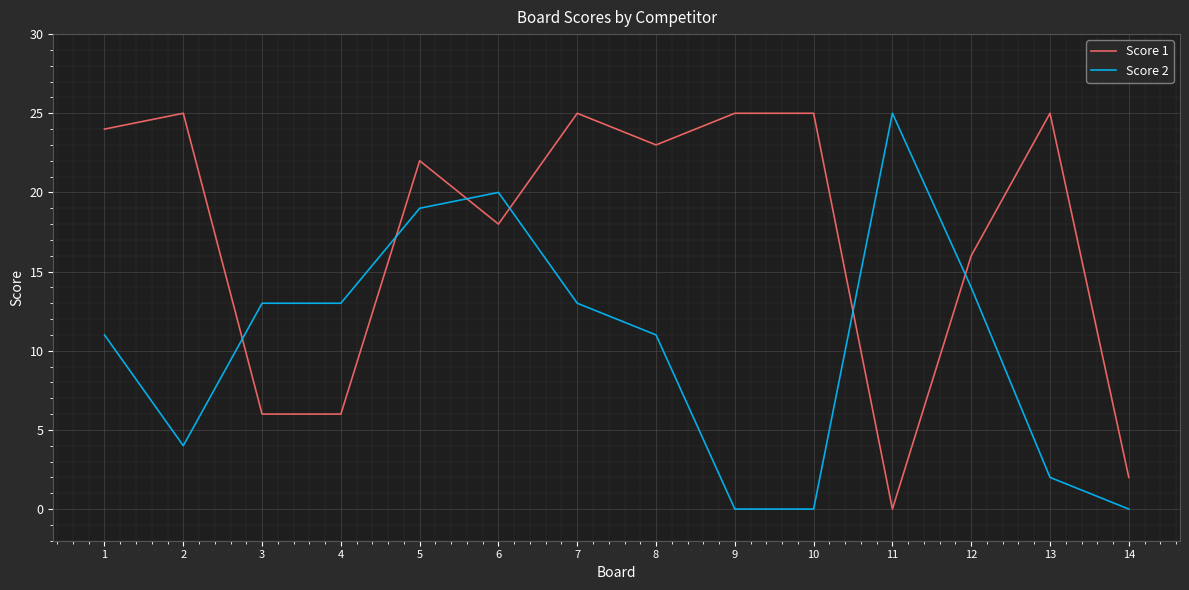

What is the difference between the maximum and minimum values in the Score 1 series?

25